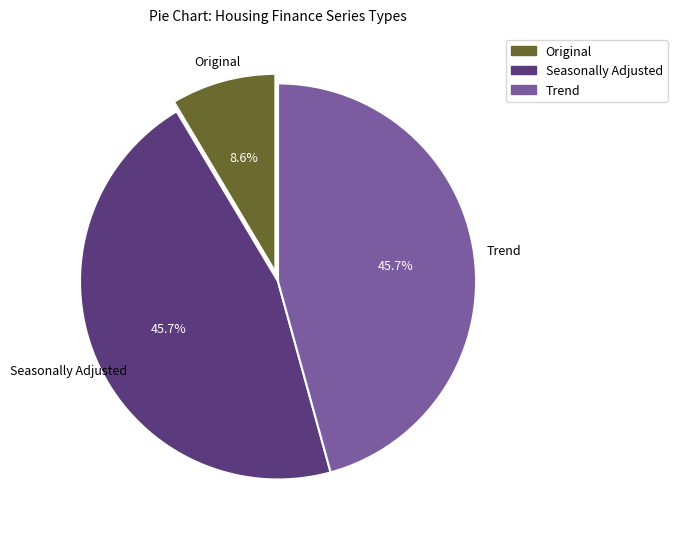

Combined, what portion of the pie is Original and Seasonally Adjusted?

54.3%